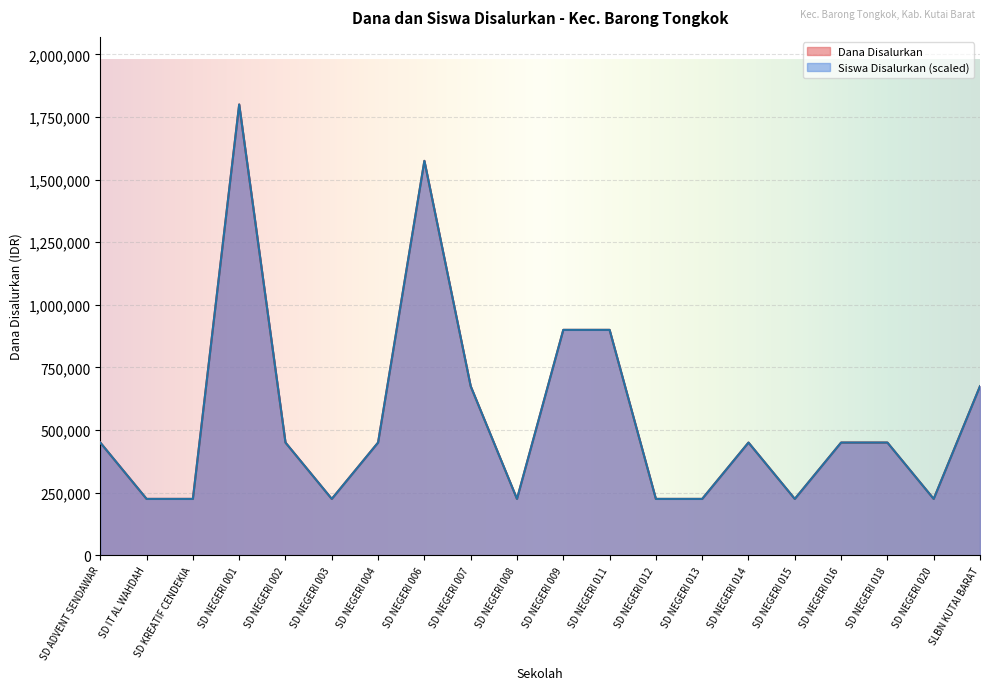

Where does the Siswa Disalurkan series first go above 450000?

SD NEGERI 001